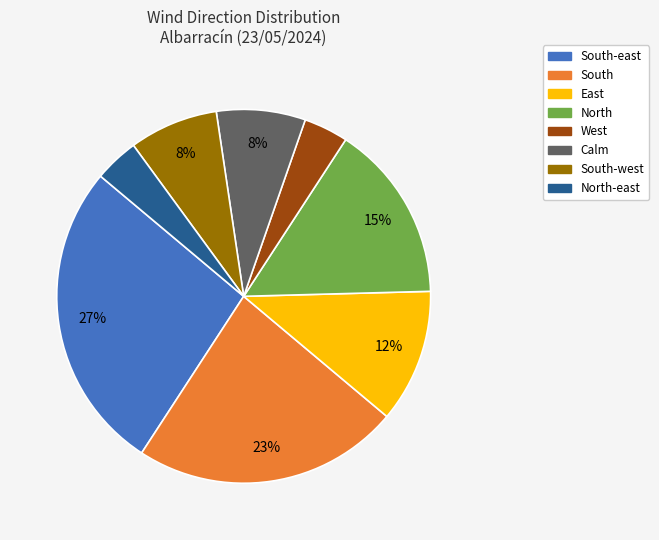

To the nearest percent, what is the average slice percentage?

12%